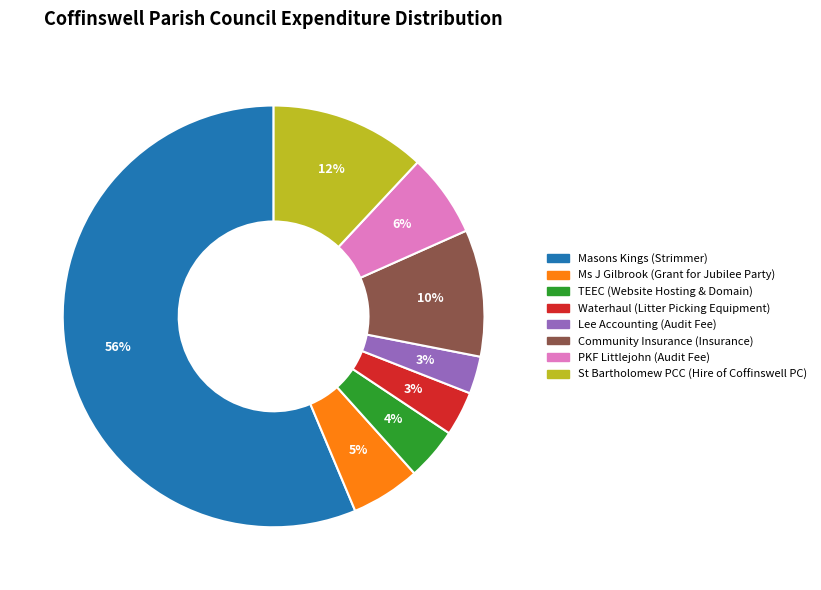

What percentage is the TEEC (Website Hosting & Domain) slice, to the nearest percent?

4%